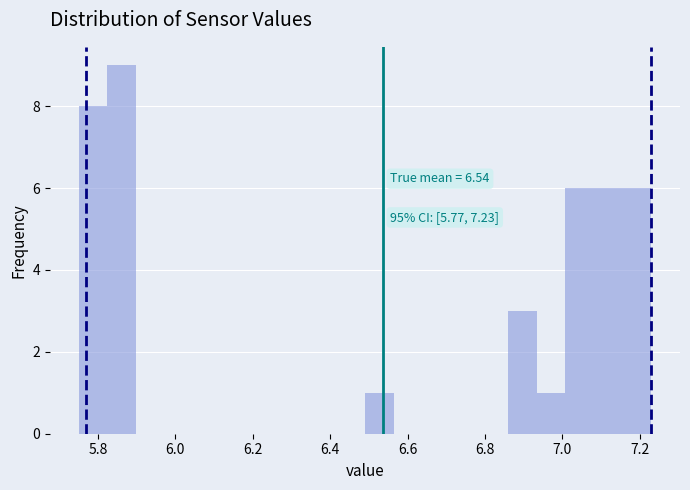

Around what value on the x-axis is the tallest bar? Give the approximate position of its centre, as read against the axis.

5.86